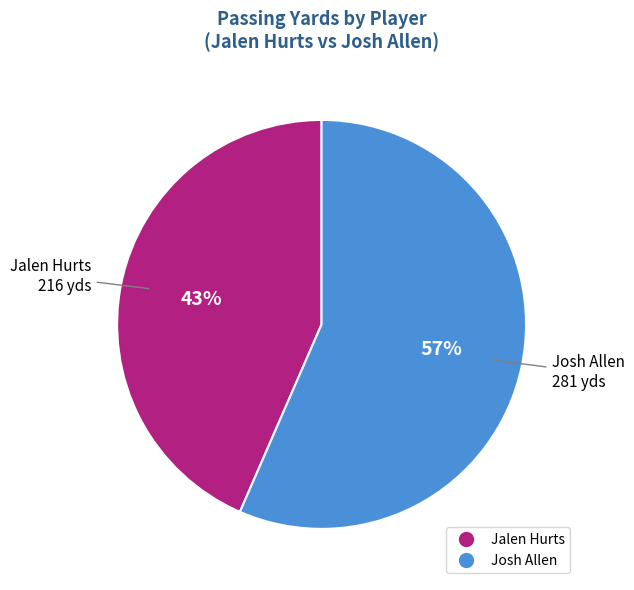

To the nearest percent, what percentage of the pie is Josh Allen?

57%